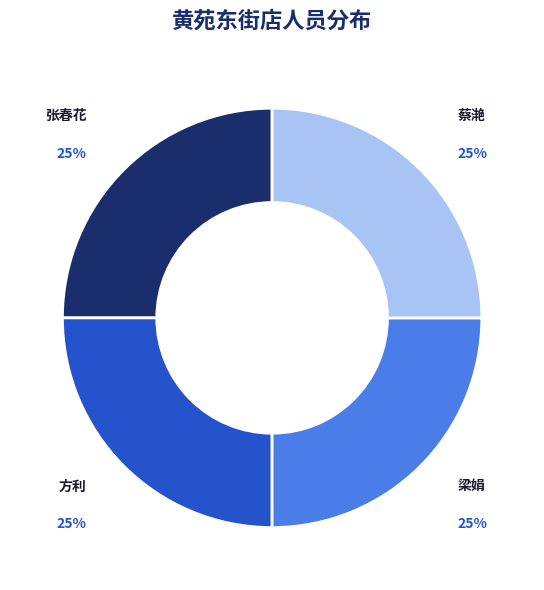

What is the ratio of the value at 方利 to the value at 蔡滟?

1.0